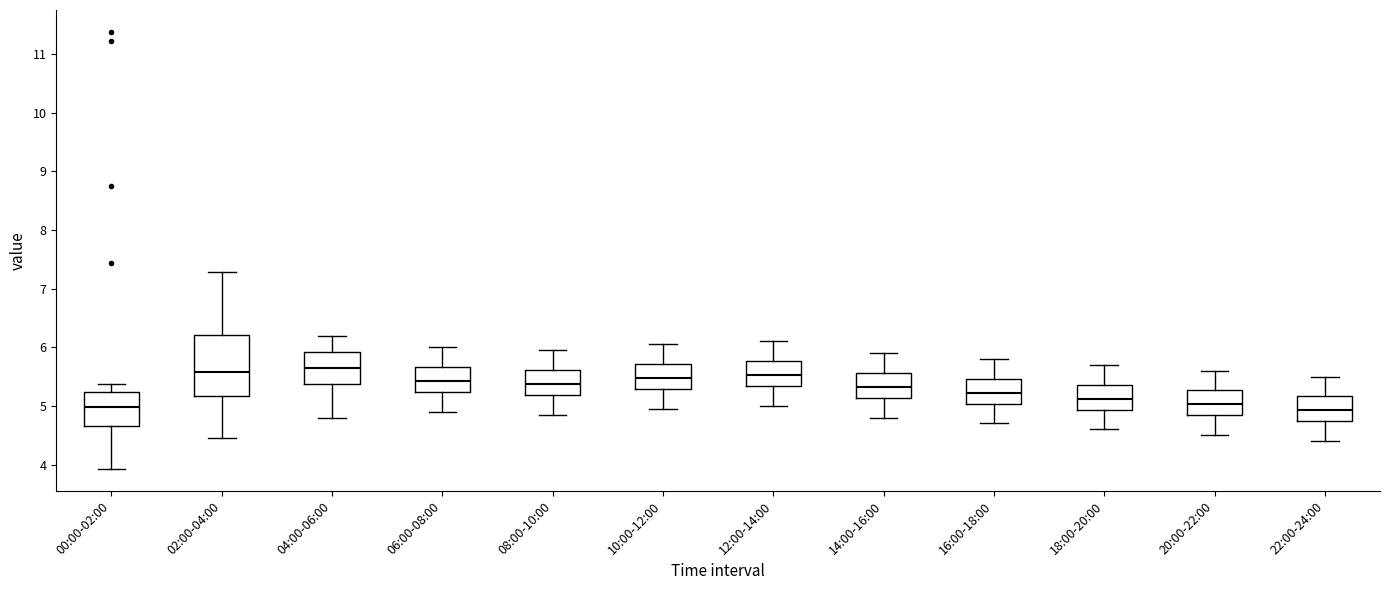

Comparing the boxes themselves (not the whiskers), which one is the tallest?

02:00-04:00